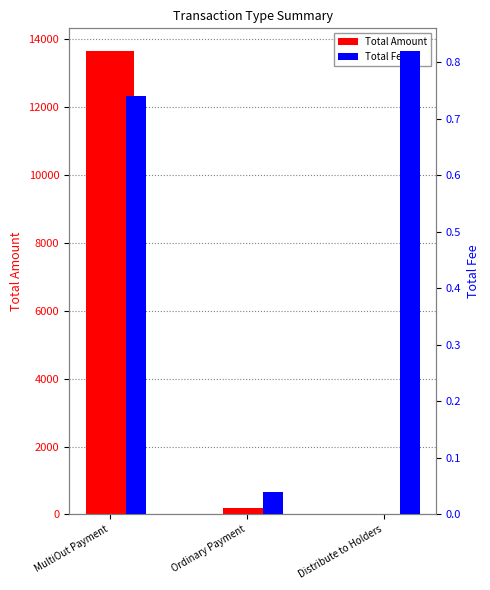

What is the difference between the Total Amount values at Distribute to Holders and MultiOut Payment?

13616.7